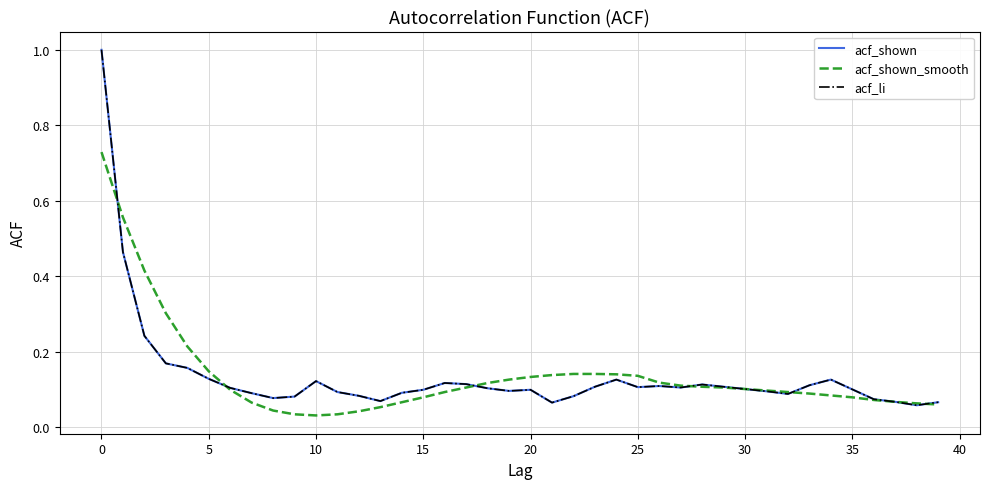

Does the chart display data point markers on the line(s)?

No